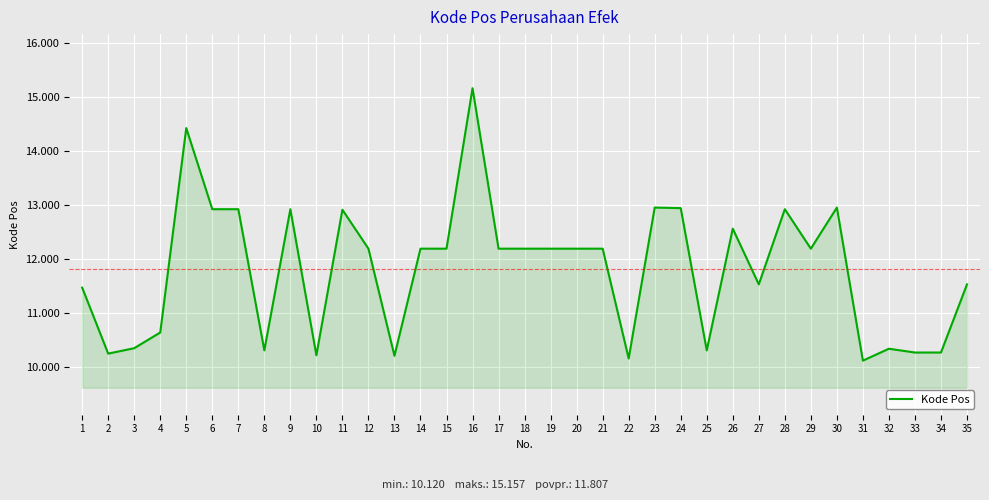

What is the average value?

11807